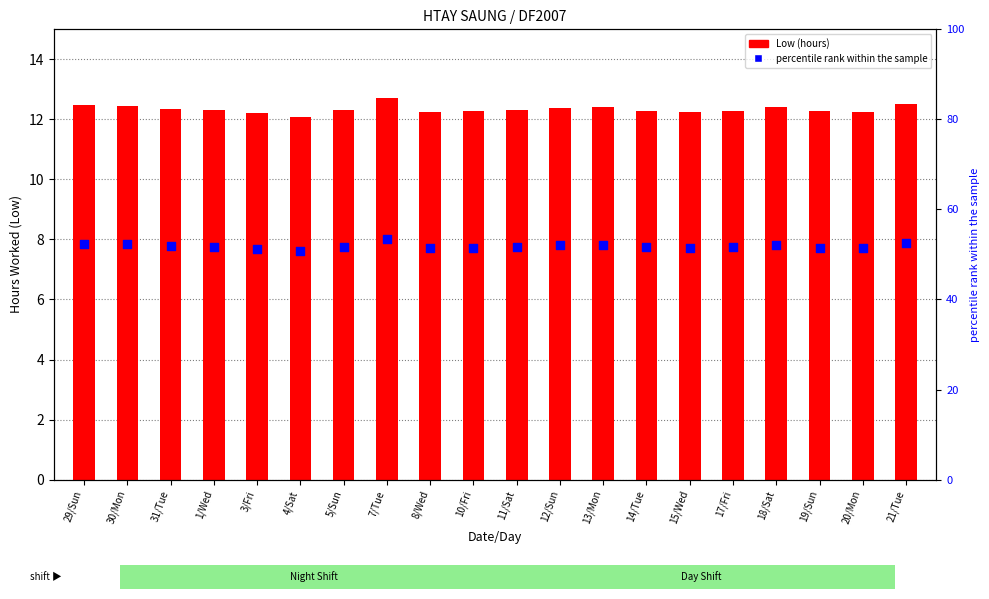

Which series has the widest spread of Y values?

percentile rank within the sample